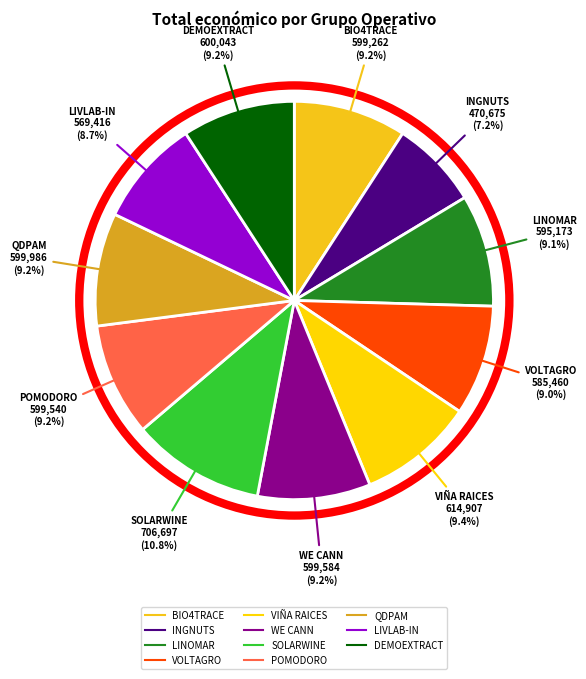

Which category has the smallest portion of the pie?

INGNUTS